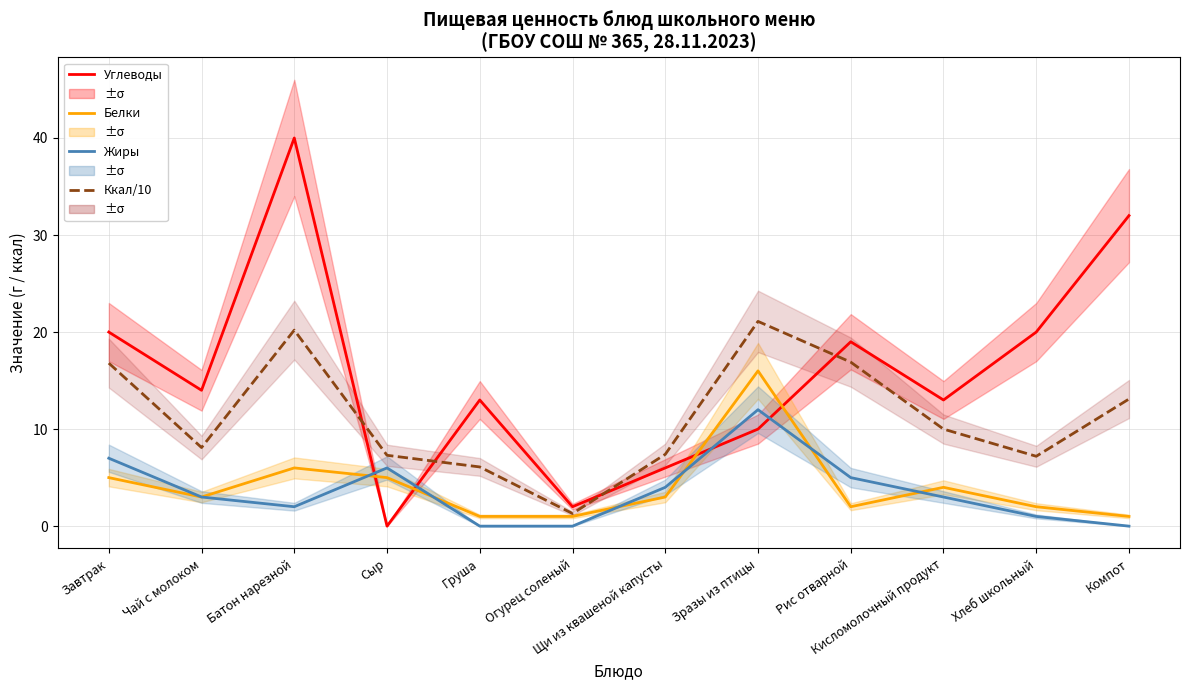

What is the value of the Углеводы point at the 5th from the left?

13.0